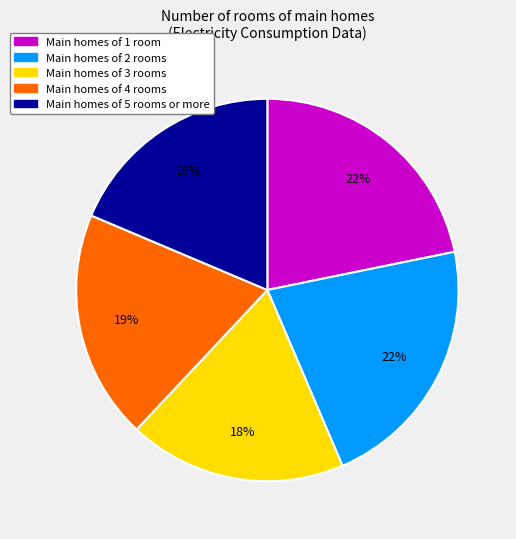

To the nearest percent, what is the average slice percentage?

20%